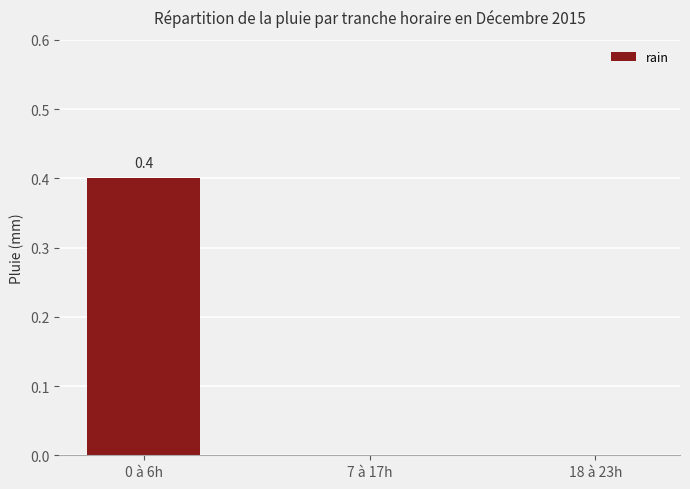

What is the change in value from 0 à 6h to 18 à 23h?

-0.4